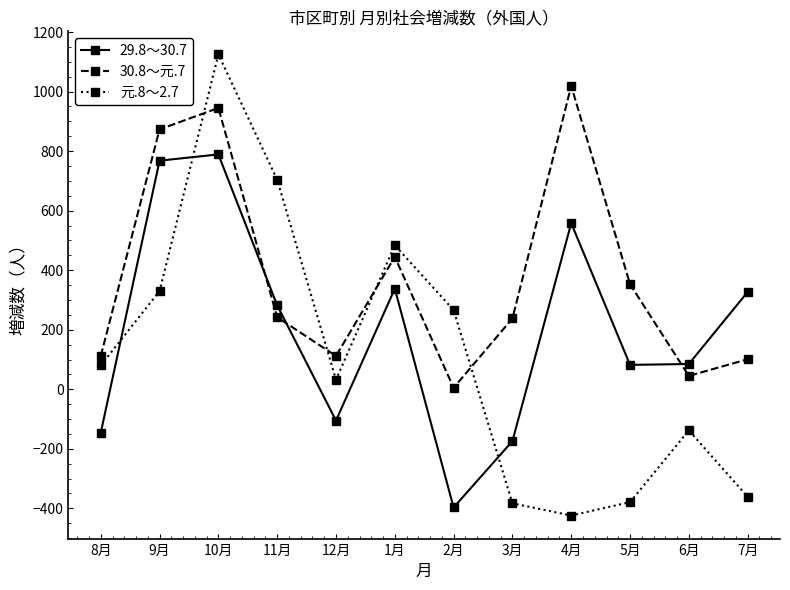

What value does the 29.8～30.7 series have at 8月, to the nearest 50?

-150